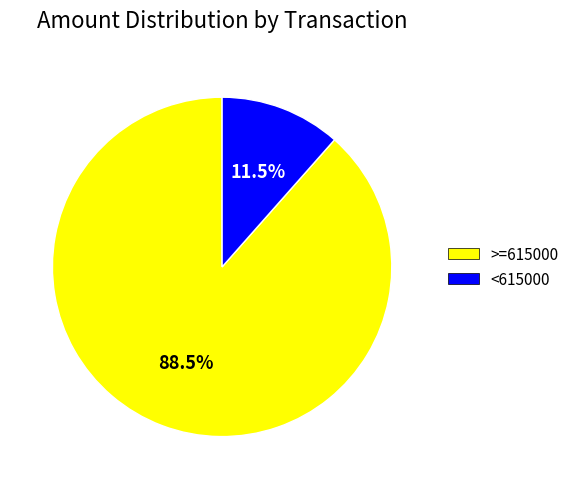

To the nearest percent, what is the average slice percentage?

50%